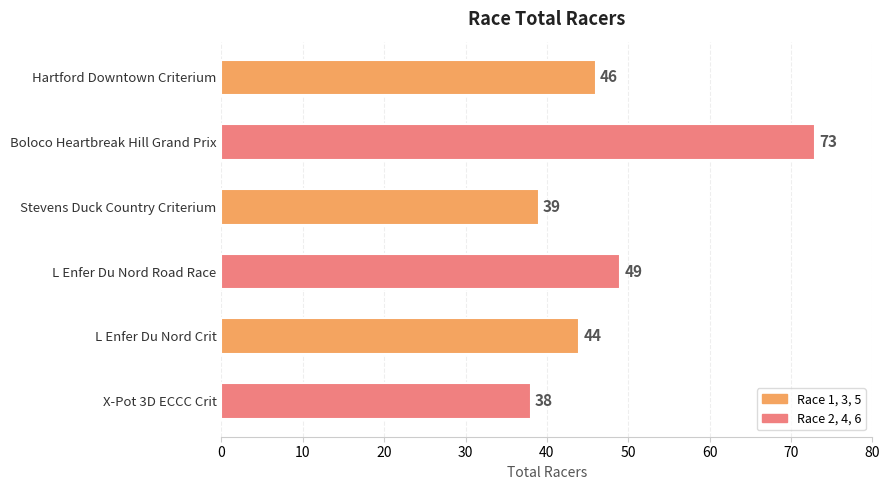

Reading bottom to top, list all the values displayed in this chart.

38	44	49	39	73	46